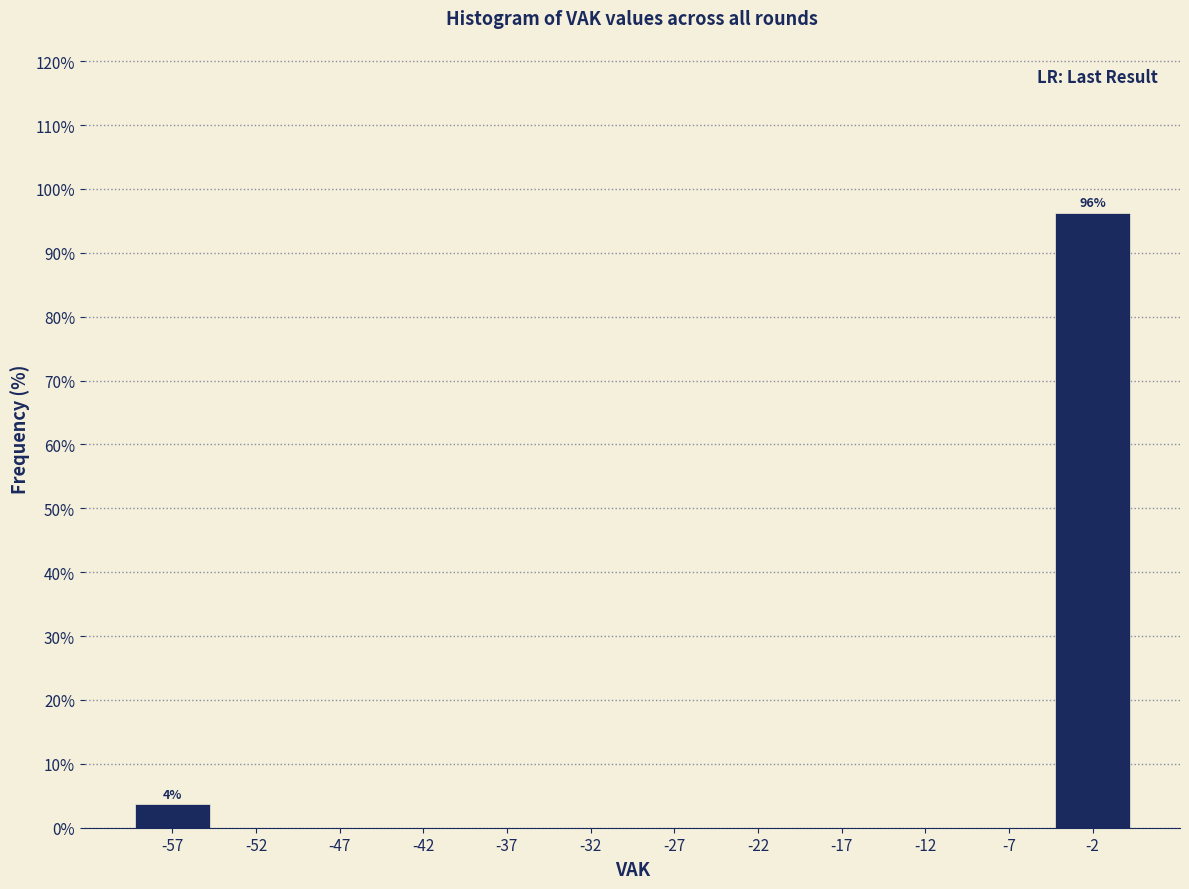

Which range on the x-axis has the tallest bar?

-5 to 0